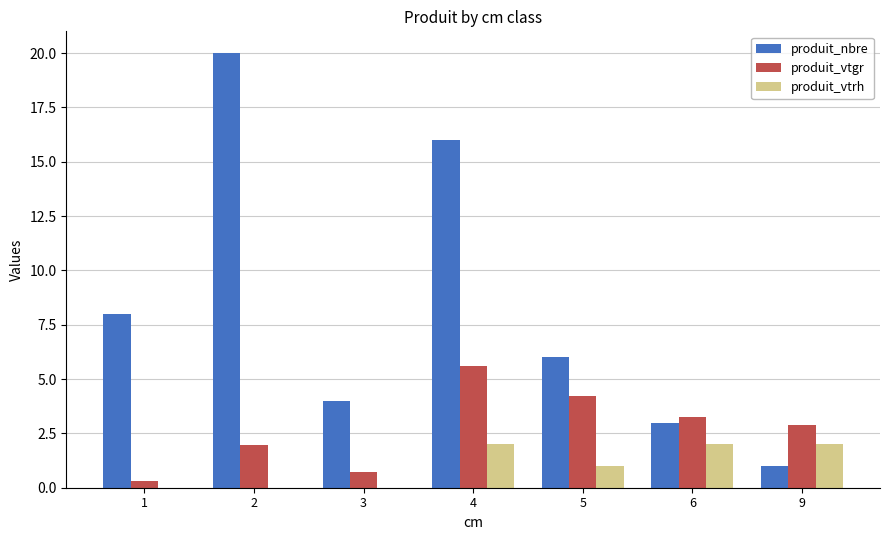

Is it true that produit_vtrh equals 2.0 at 6?

True